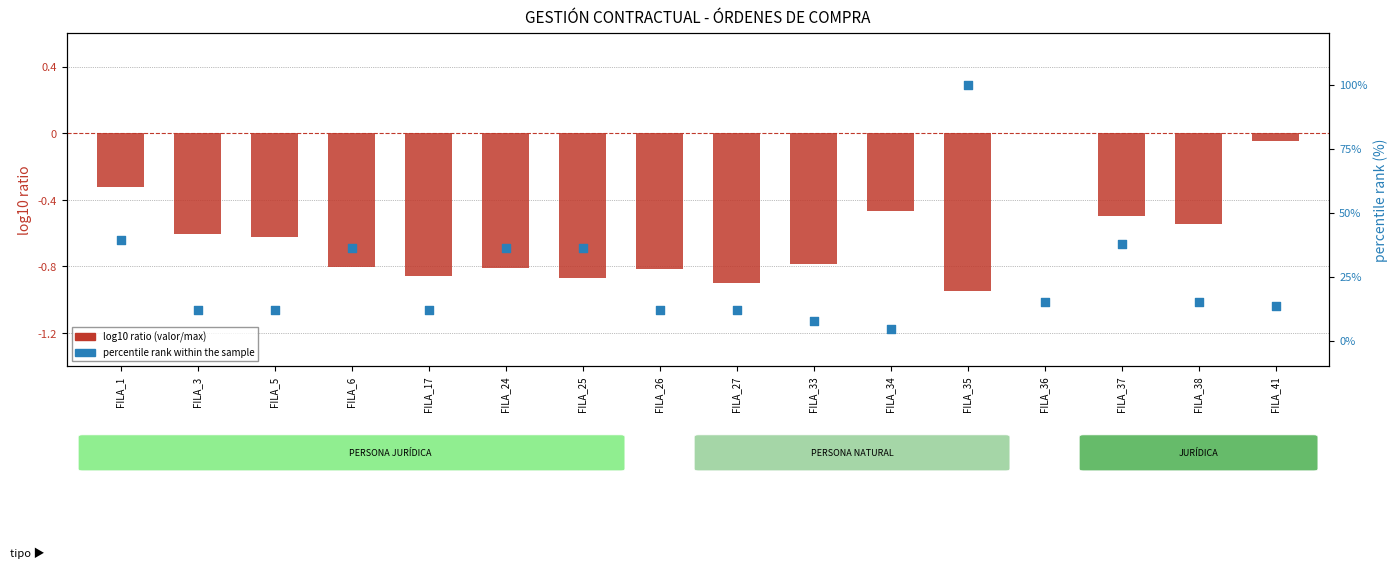

Which series has the largest Y range (max minus min)?

percentile rank within the sample